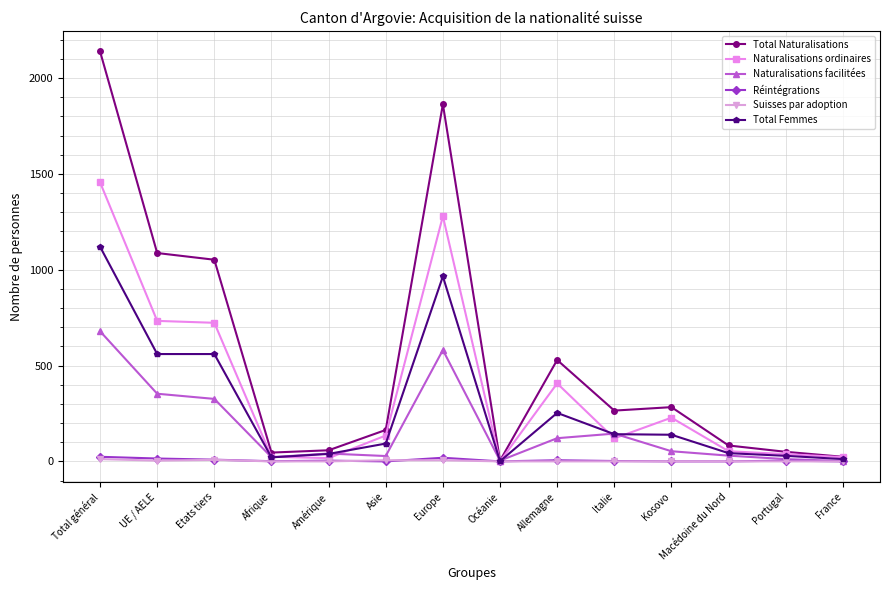

True or false: Total Femmes has more than 1 points higher than both neighbors.

True